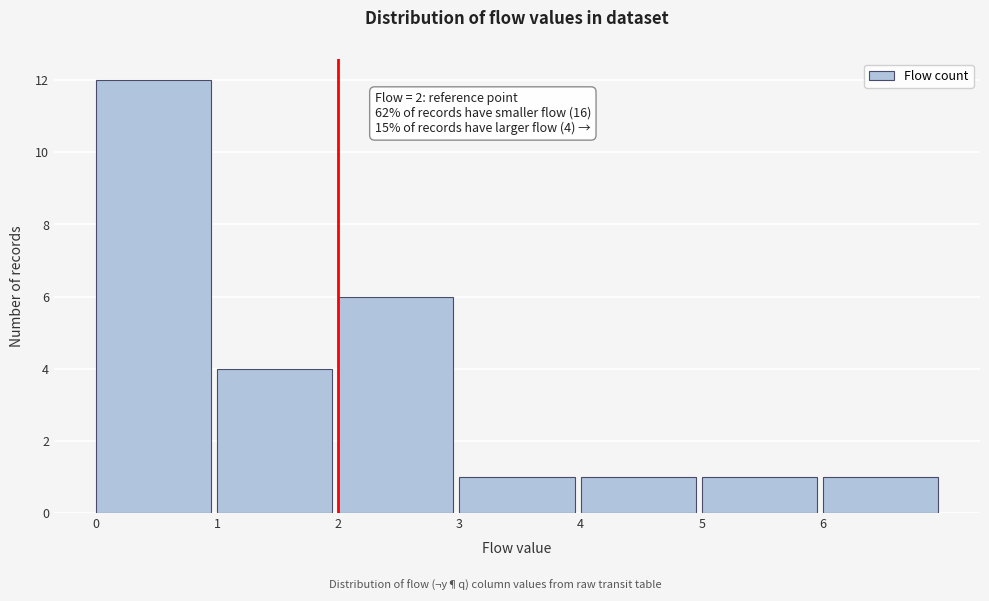

Which range on the x-axis has the tallest bar?

0 to 1